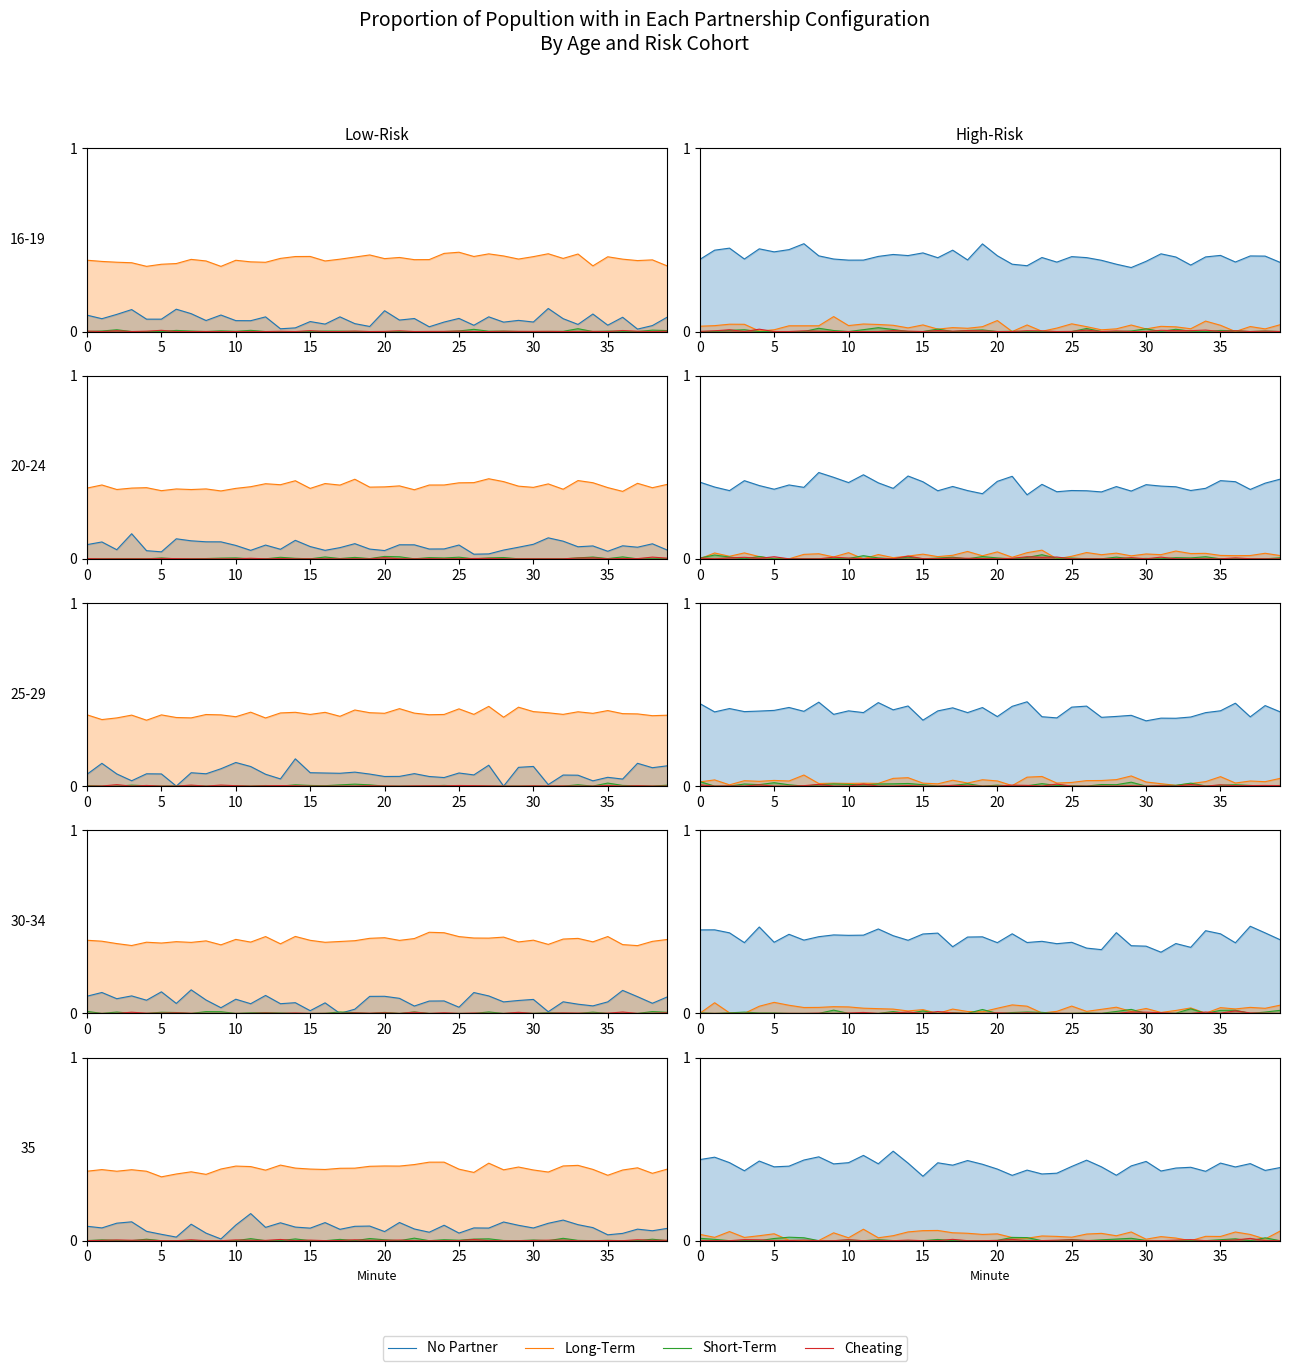

How many values in Cheating are above zero?

20